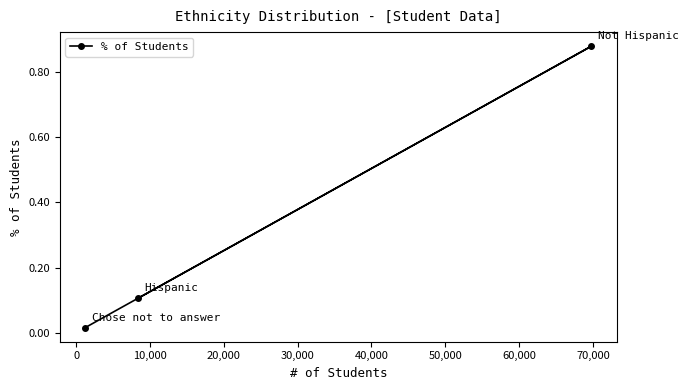

The chart shows a value of 0.0 at -10,000. True or false?

False